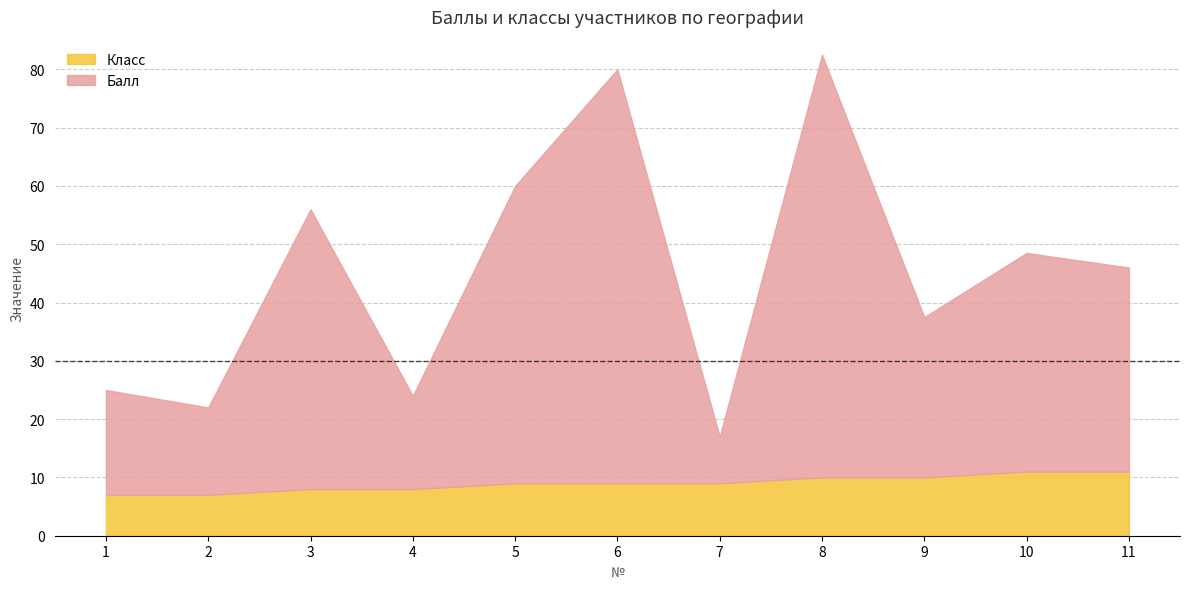

At how many categories does at least one series exceed 26?

7